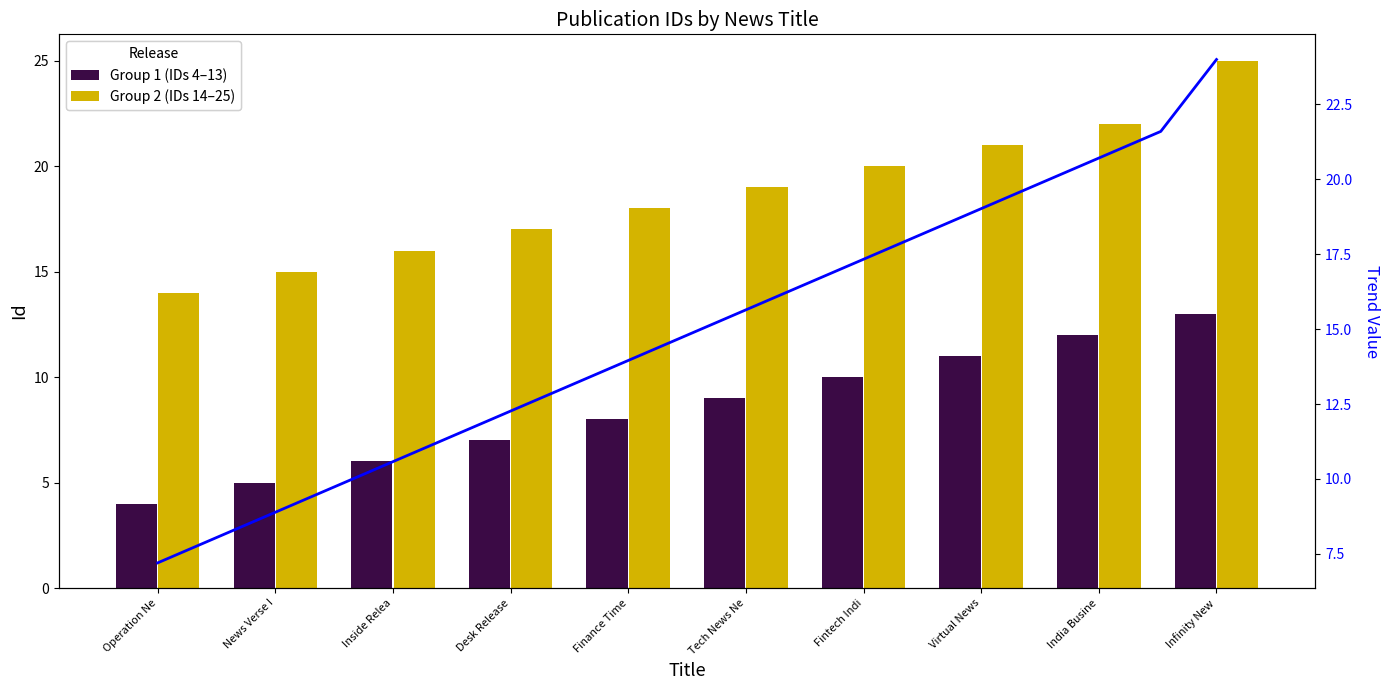

Are the bars horizontal?

No